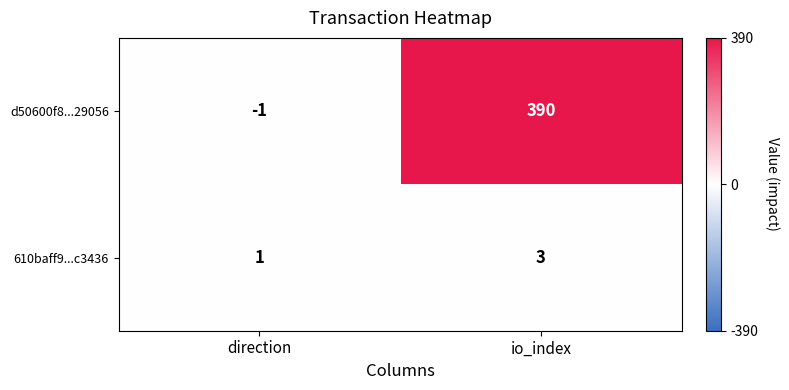

How many data points does each series have?

2